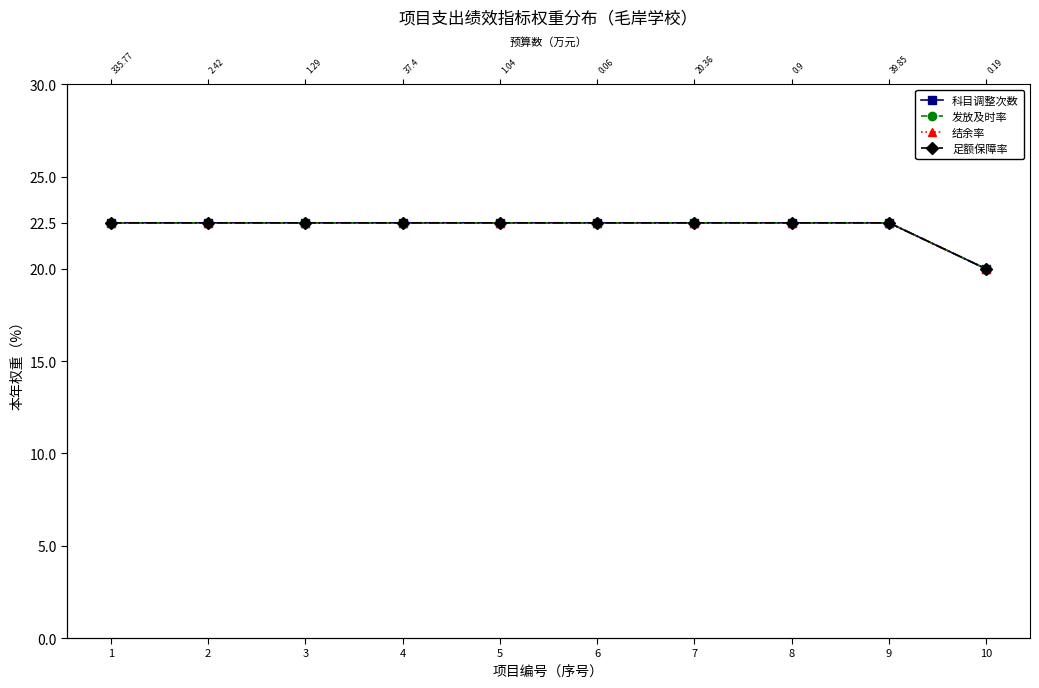

What is the sum of the 结余率 values at 5 and 6?

45.0